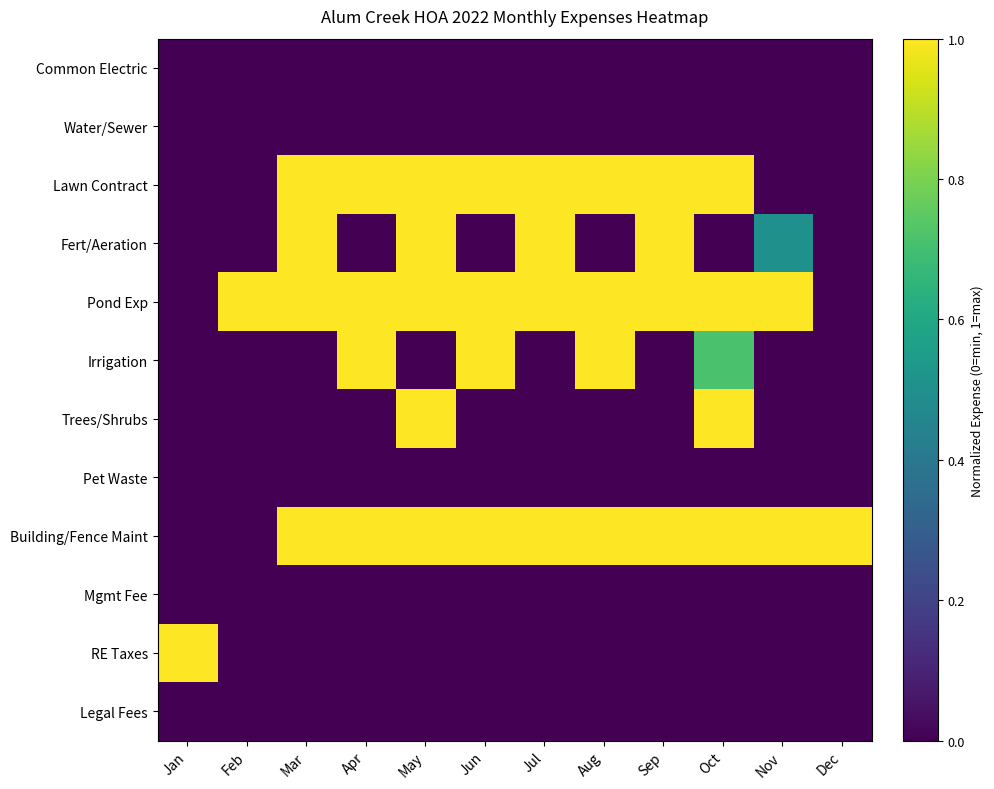

At how many categories does at least one series exceed 0?

12